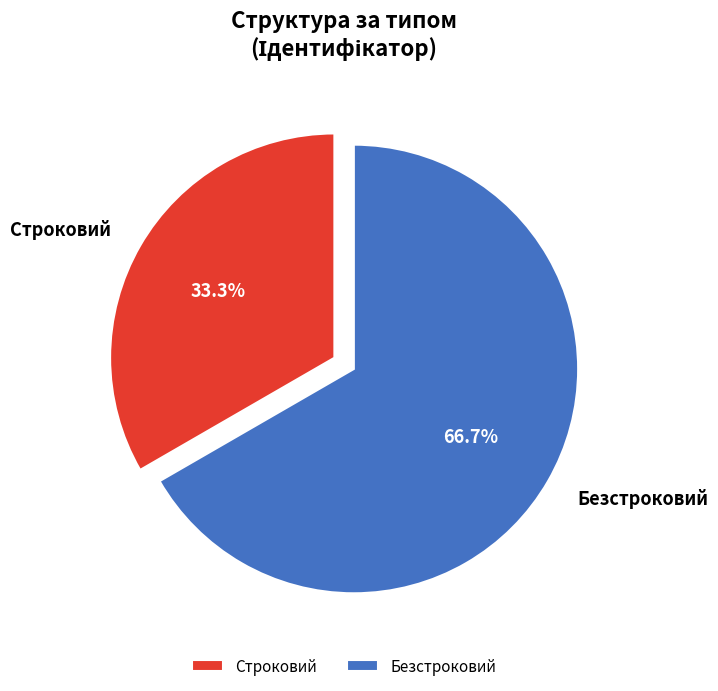

Between Строковий and Безстроковий, which is larger?

Безстроковий